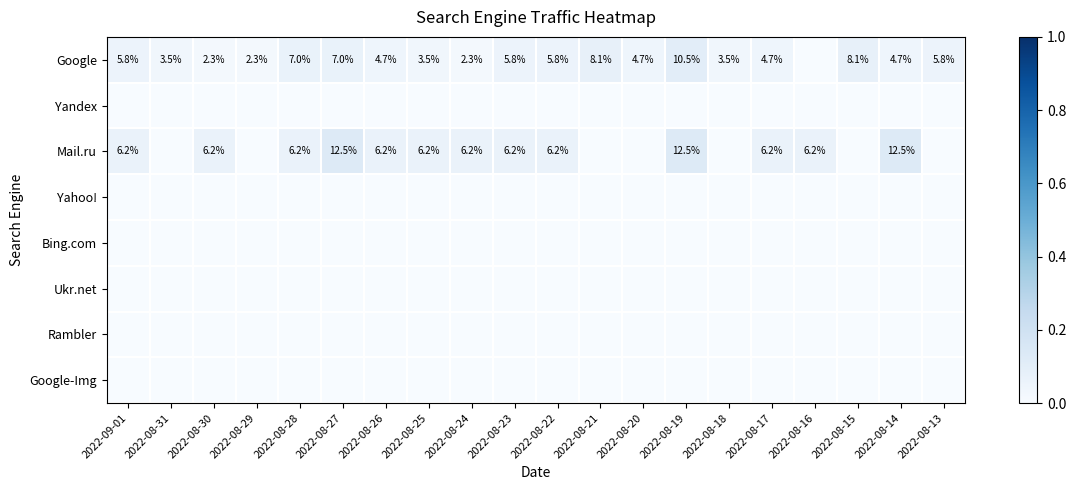

The Google series shows 3.5 at 2022-08-31. True or false?

True